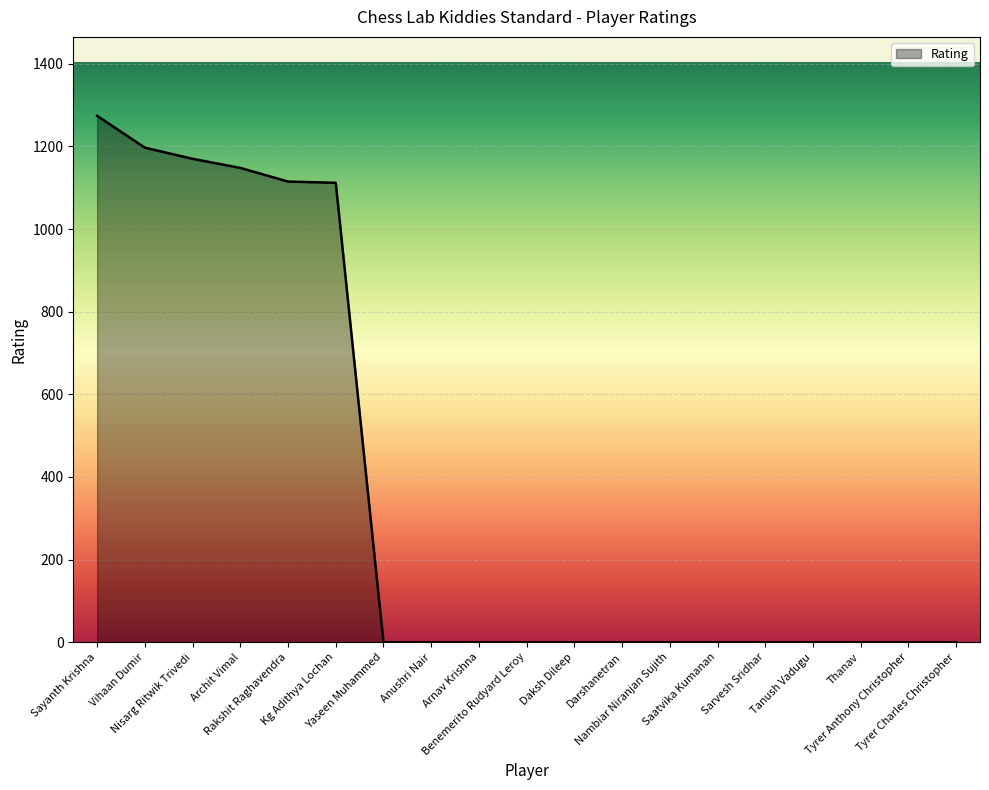

What is the difference between the maximum and minimum values?

1274